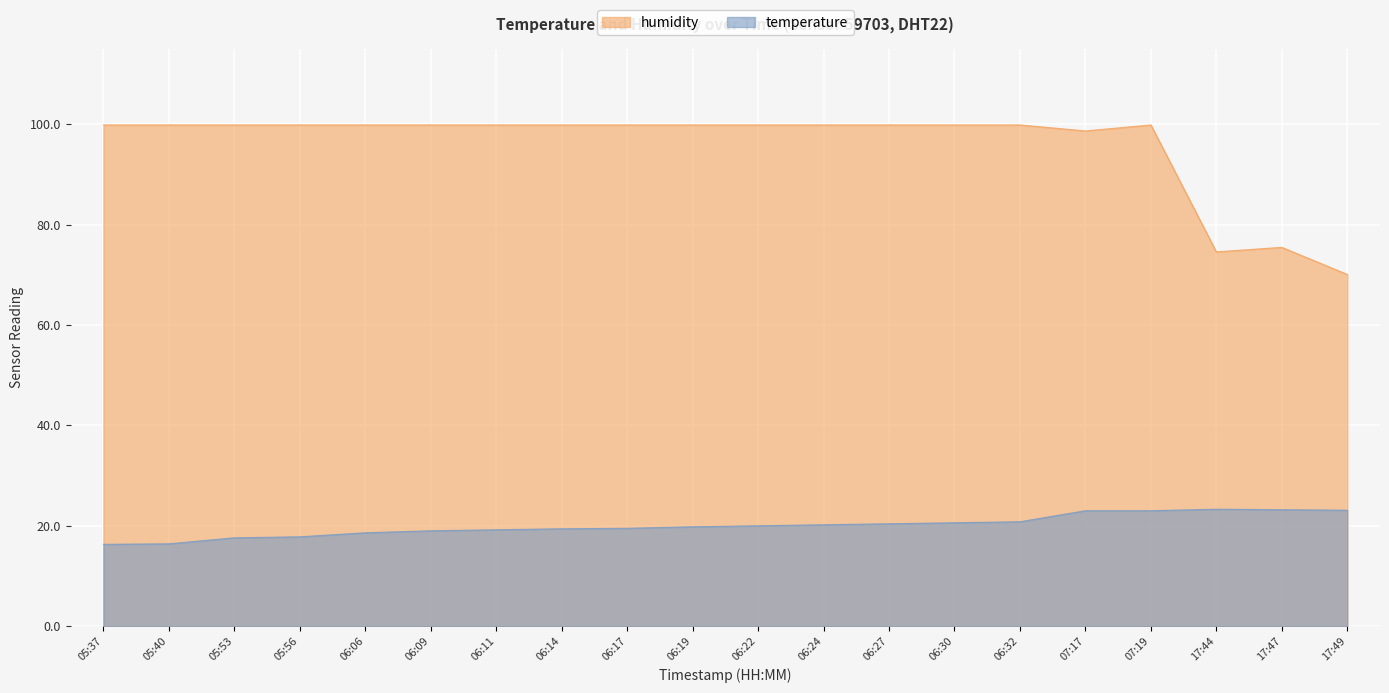

How many lines are shown in the chart?

2